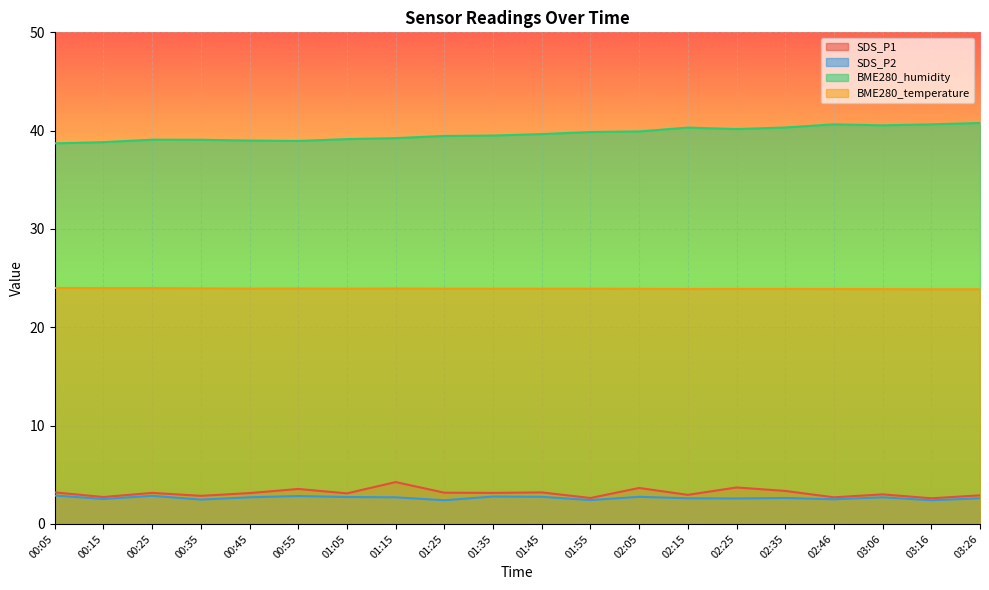

At which label is BME280_temperature closest to 23?

03:16